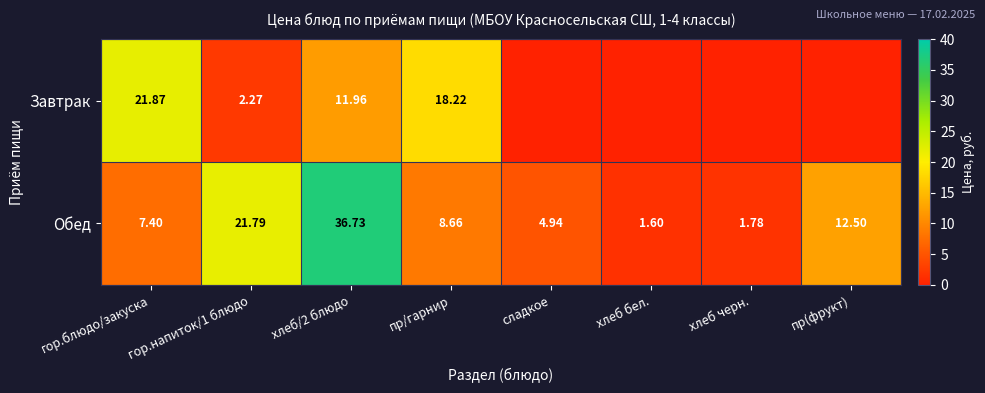

What is the average value of the Обед series?

11.9